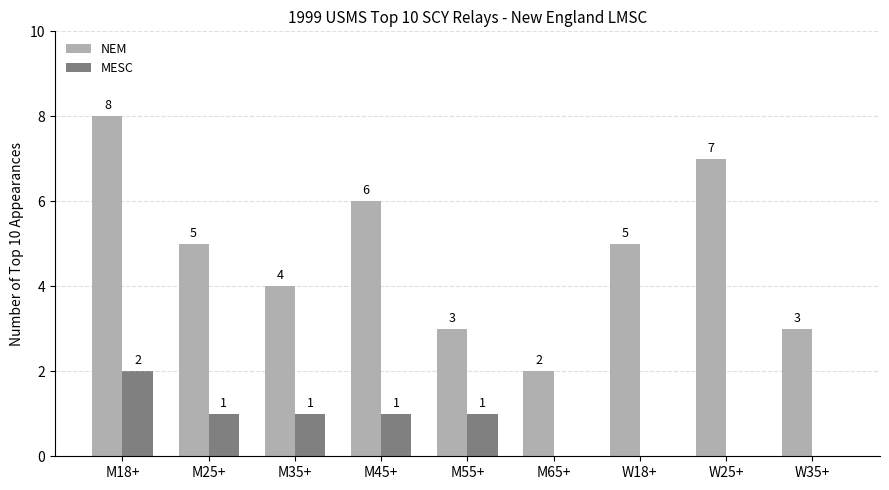

Between M18+ and W25+, which series saw the biggest shift?

MESC